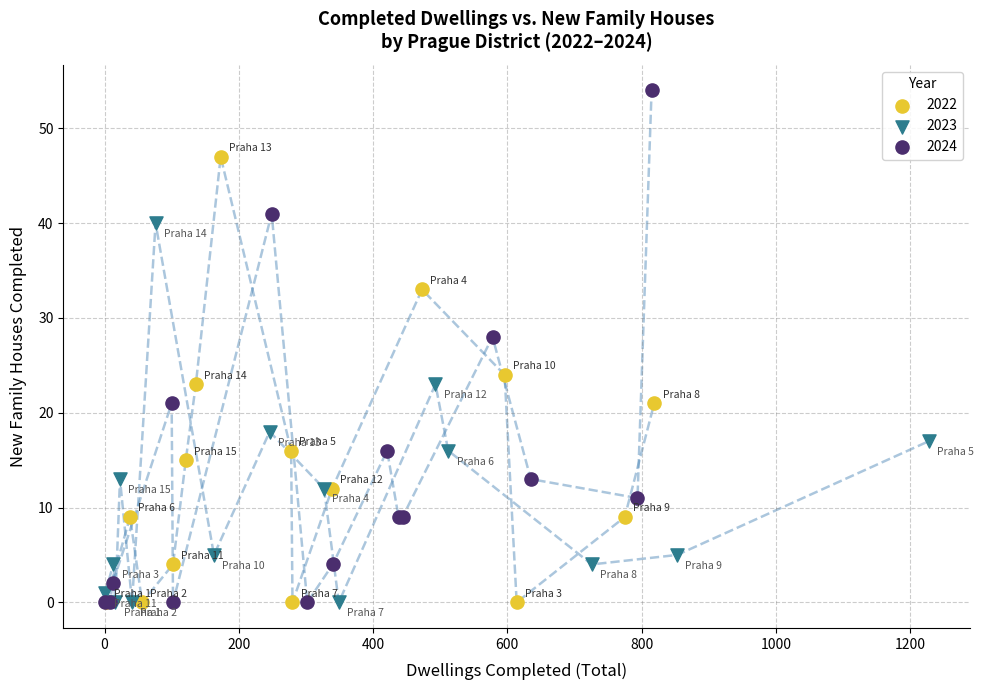

Which series contains the highest Y value?

2024